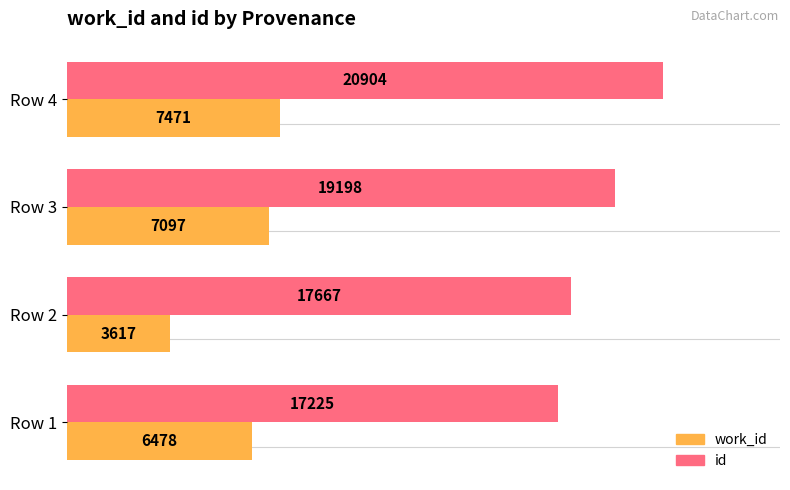

What is the sum of all id values?

74994